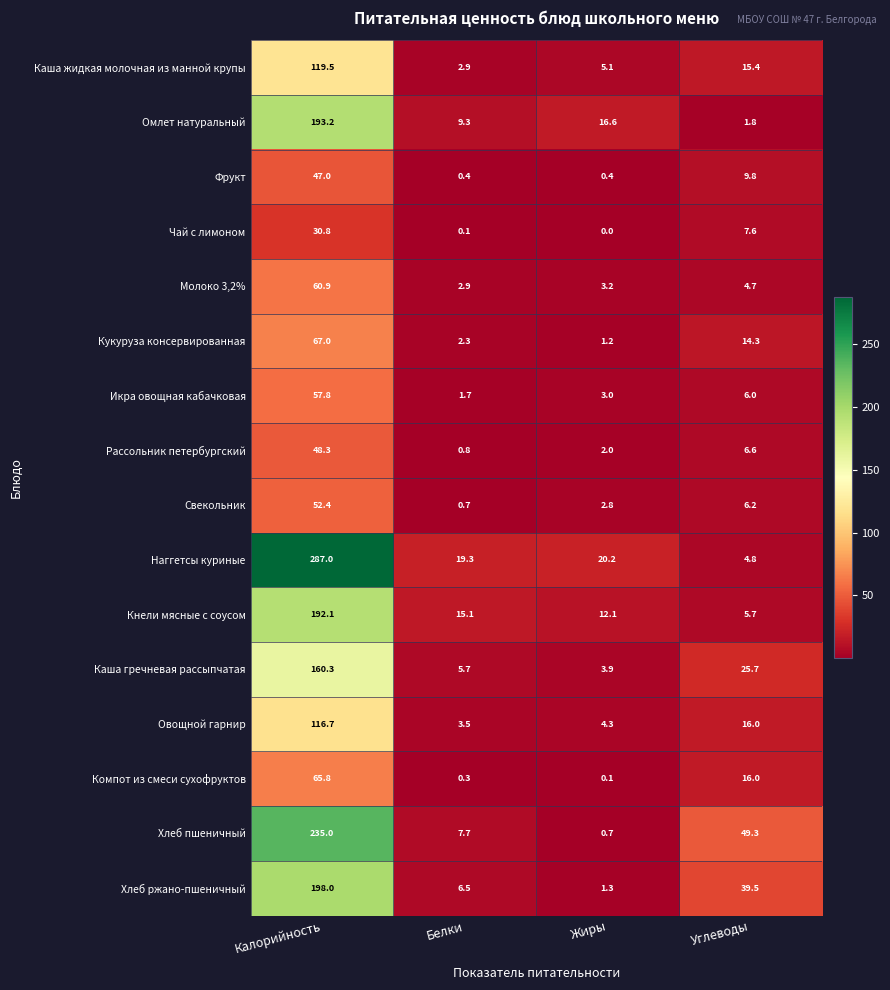

What value does the Хлеб ржано-пшеничный series have at Калорийность?

198.0